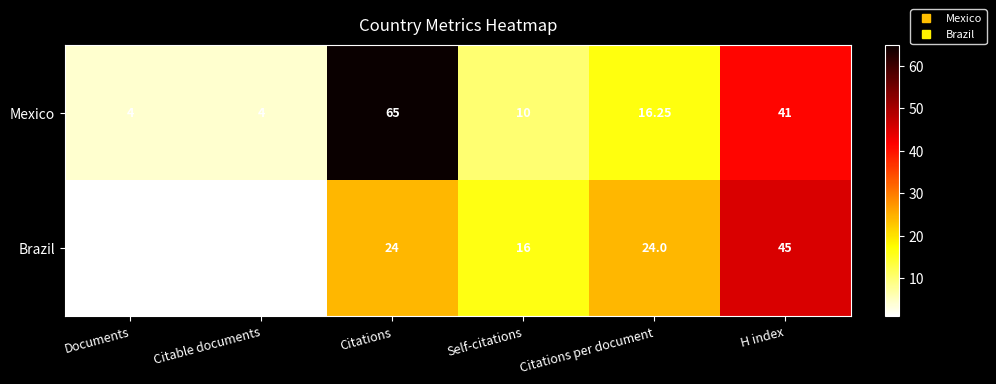

Which category has the highest value in the Mexico series?

Citations